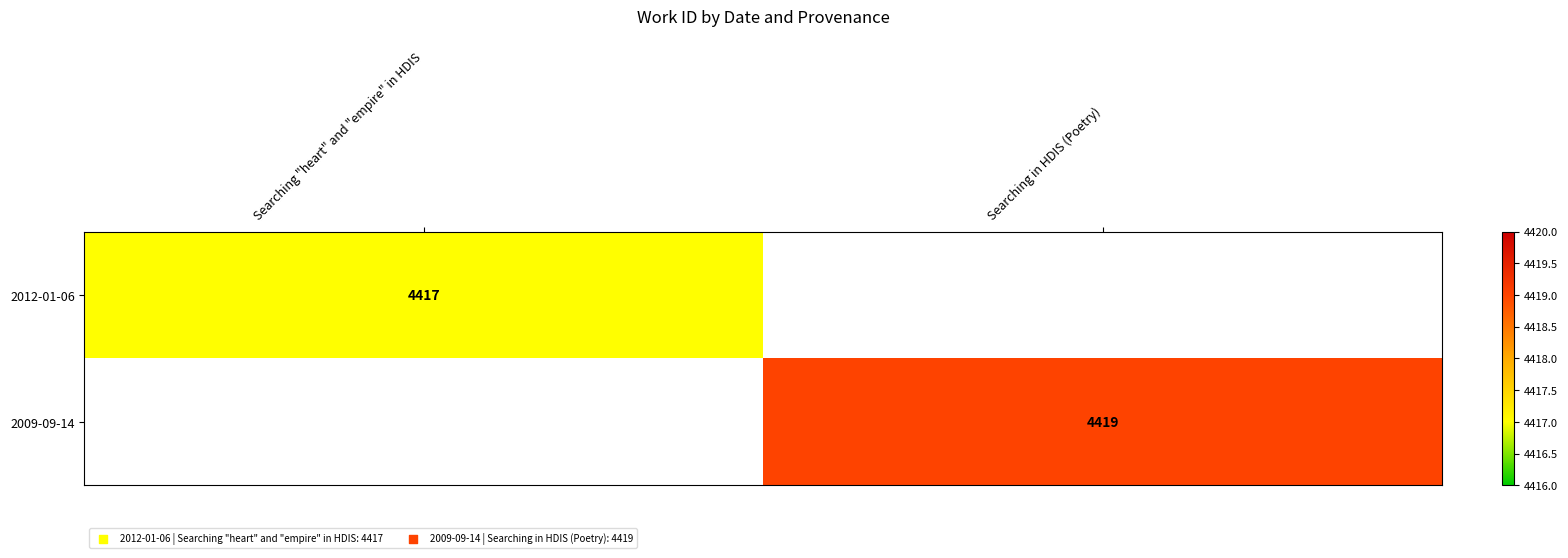

Is it true that 2009-09-14 equals 4419 at Searching in HDIS (Poetry)?

True